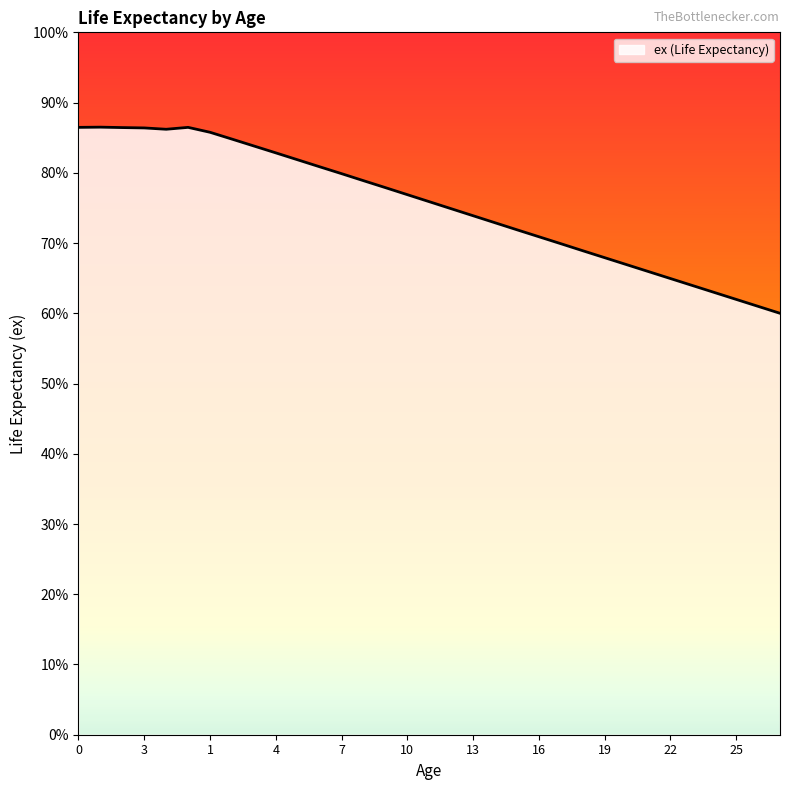

How many lines are shown in the chart?

1